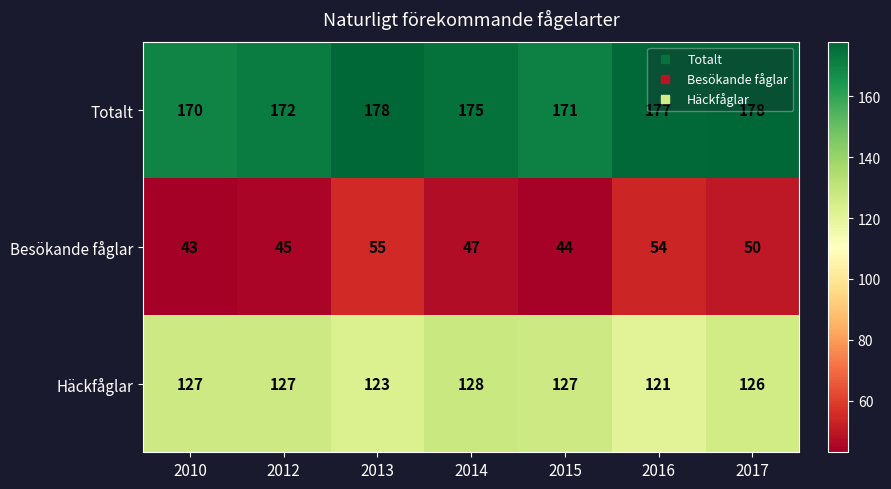

List the series in order of their peak value, highest first.

Totalt, Häckfåglar, Besökande fåglar